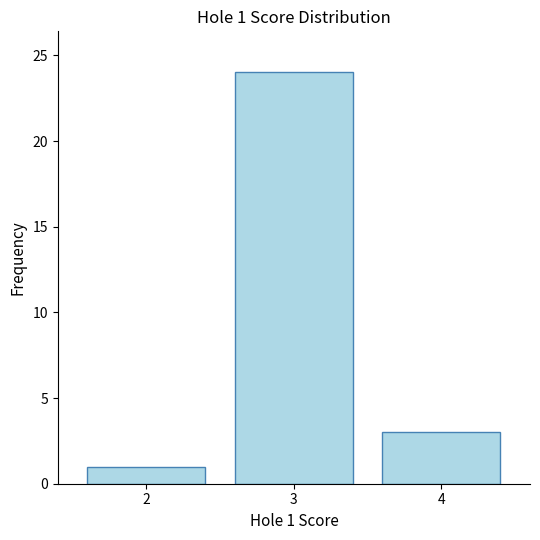

What is the value of the 1st bar from the left?

1